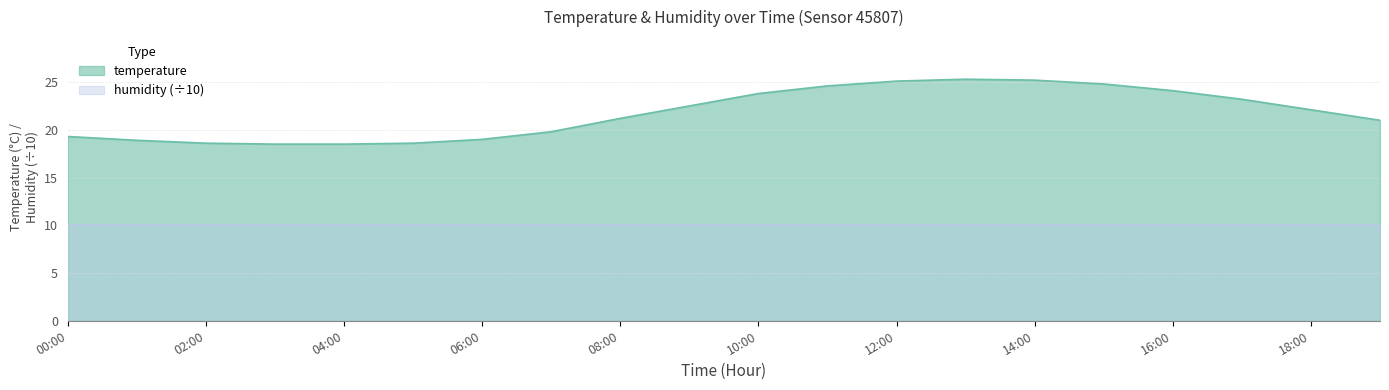

Rank the categories by value from lowest to highest.

03:00, 04:00, 02:00, 05:00, 01:00, 06:00, 00:00, 07:00, 19:00, 08:00, 18:00, 09:00, 17:00, 10:00, 16:00, 11:00, 15:00, 12:00, 14:00, 13:00